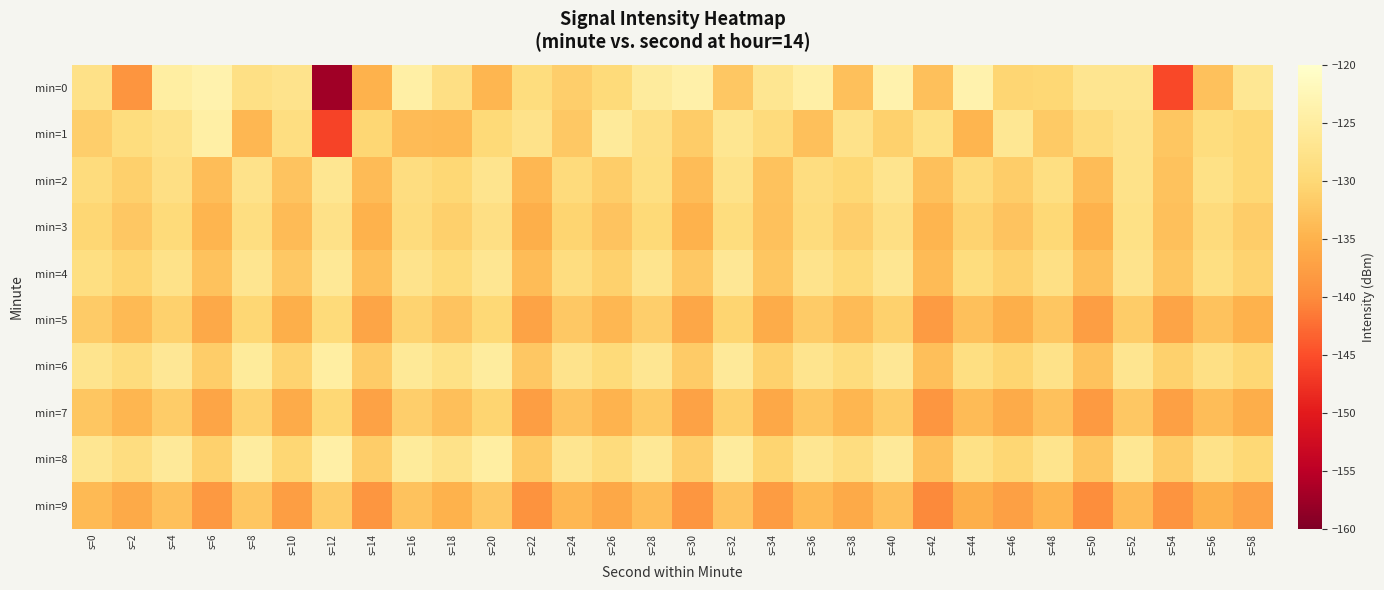

Which series has the largest total across all categories?

min=8